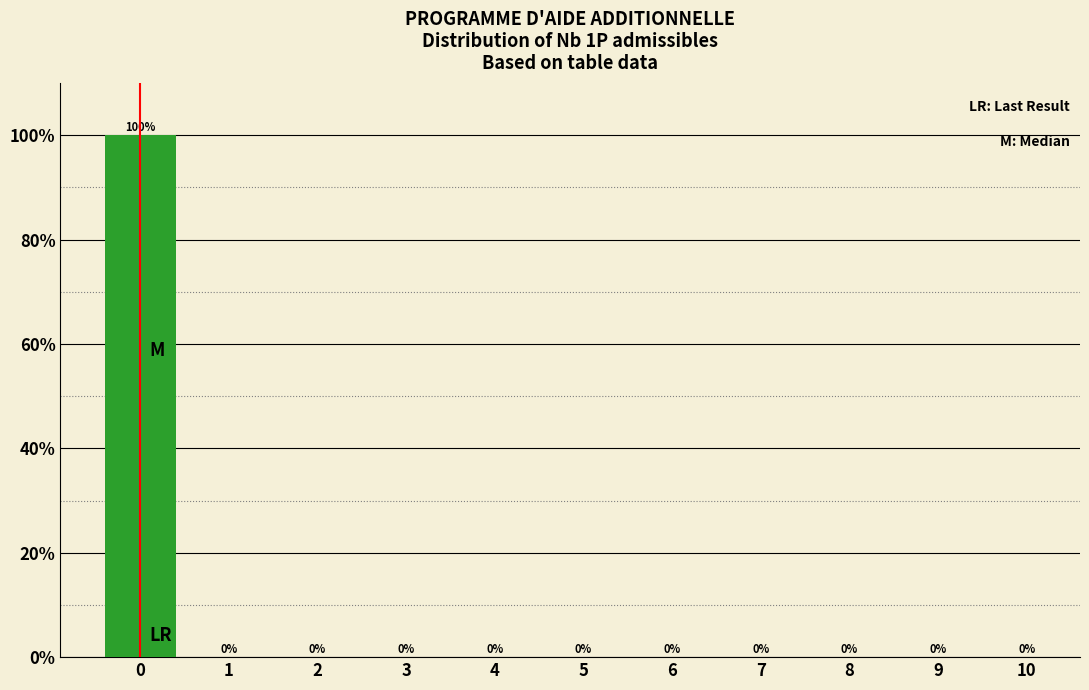

Reading right to left, transcribe all the data shown in this chart.

10=0	9=0	8=0	7=0	6=0	5=0	4=0	3=0	2=0	1=0	0=100